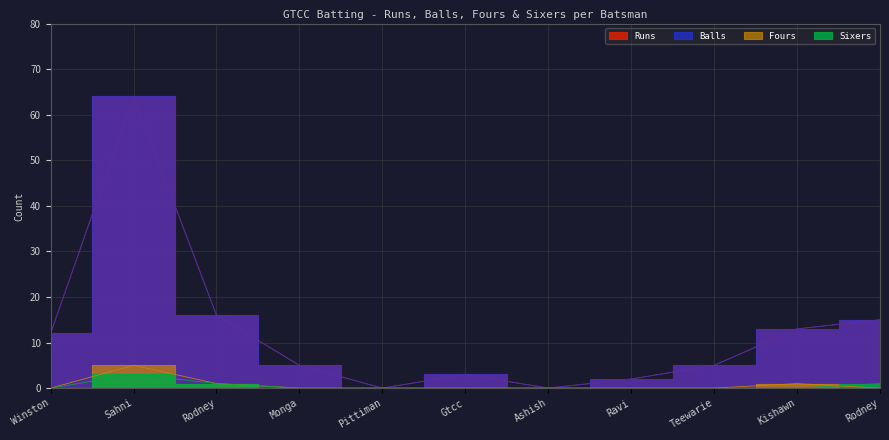

True or false: Runs and Balls intersect in this chart.

False